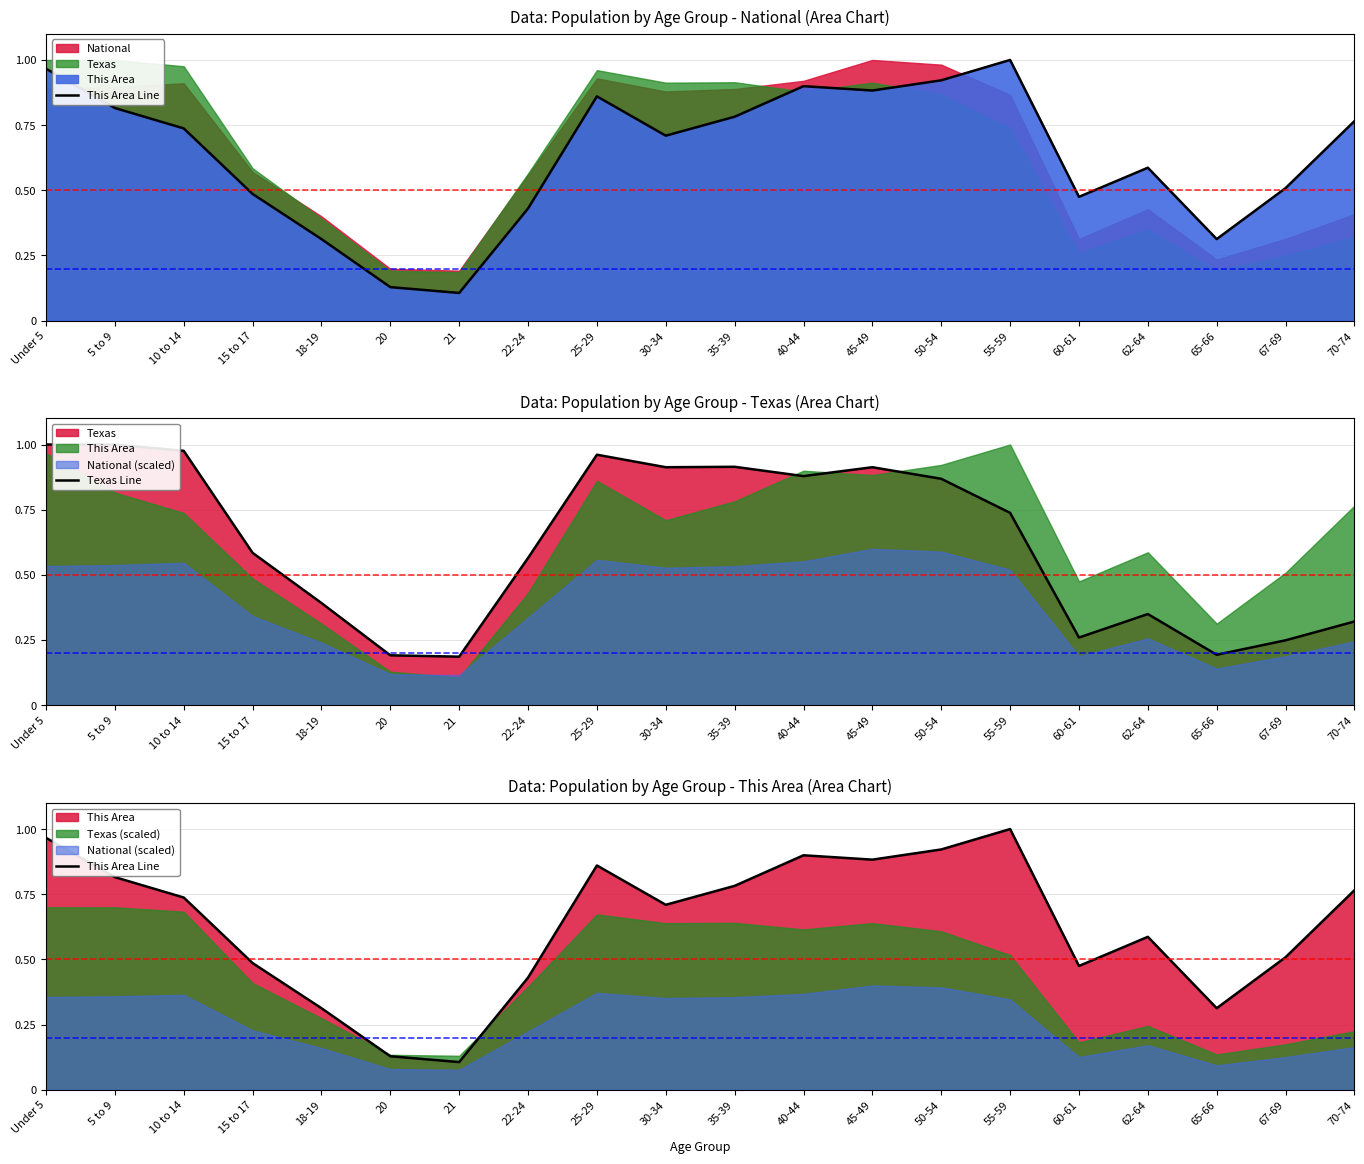

What is the total value across all series at 22-24?

1.0